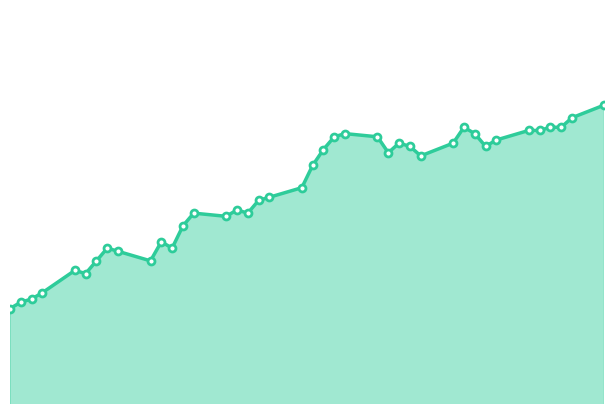

Does the chart have visible grid lines?

No